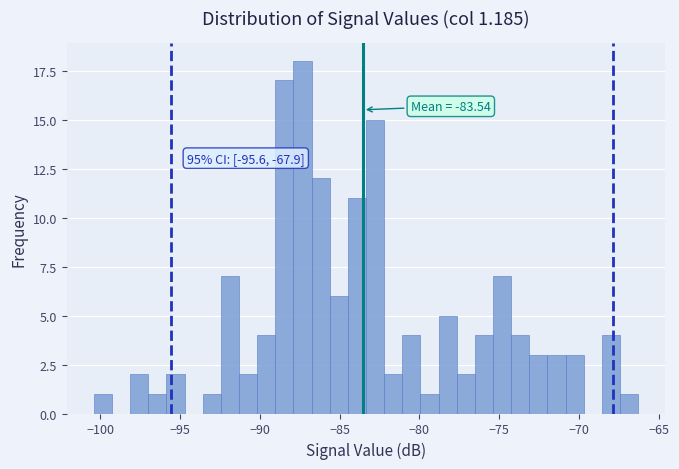

Read against the x-axis, roughly where is the centre of the tallest bar?

-87.5